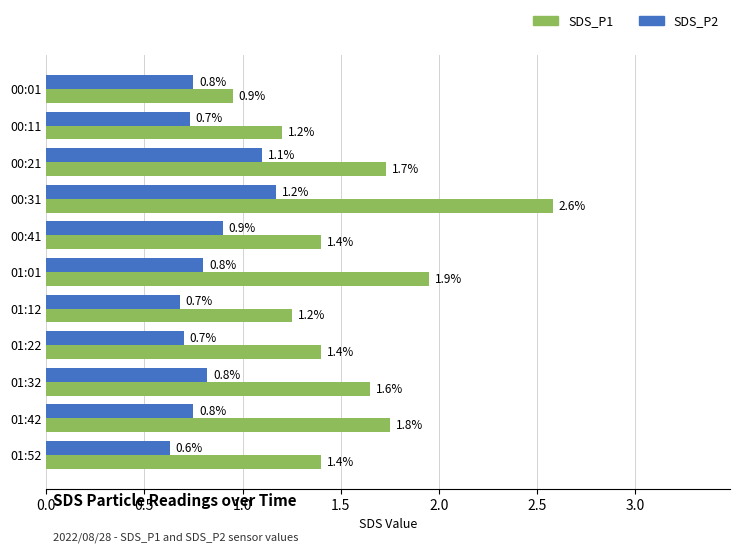

How many distinct data groups are displayed?

2